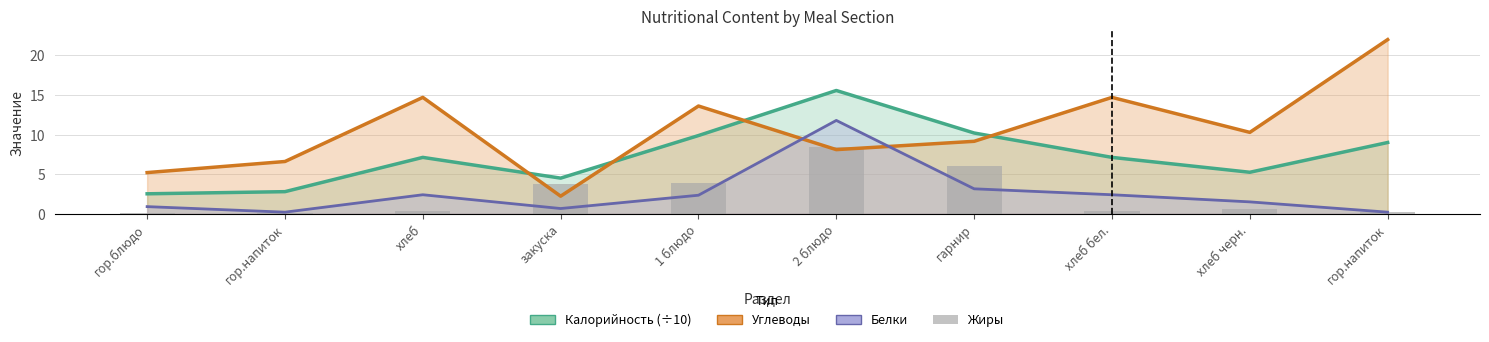

What is the difference between the Жиры values at 2 блюдо and хлеб черн.?

7.9